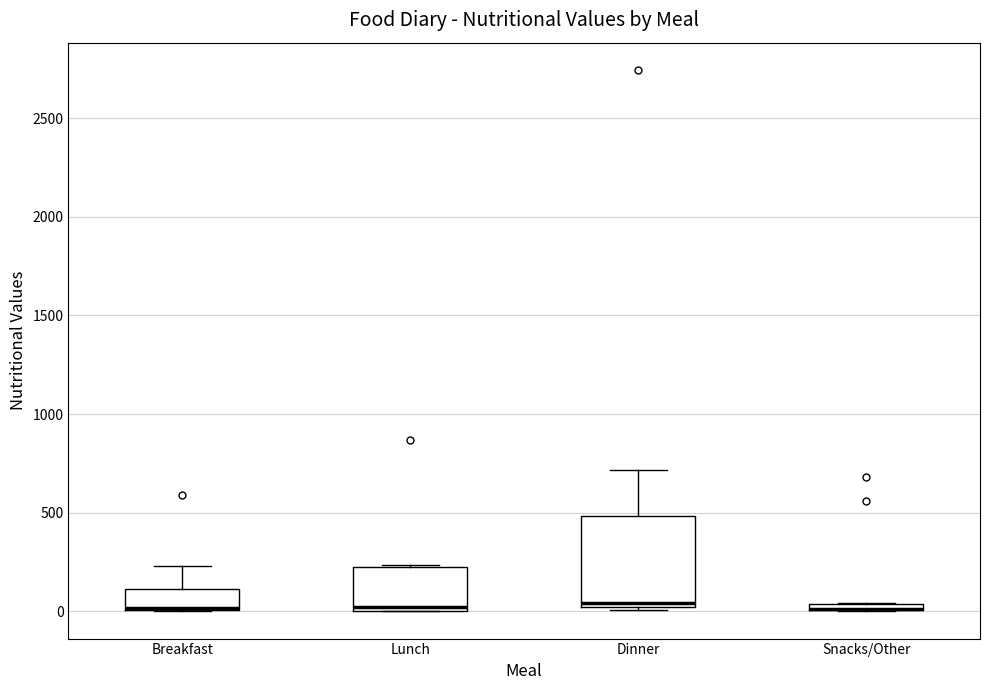

Where is the lower edge of the box for Lunch on the y-axis? The values are not printed on the chart, so give them approximately, as read against the axis.

0